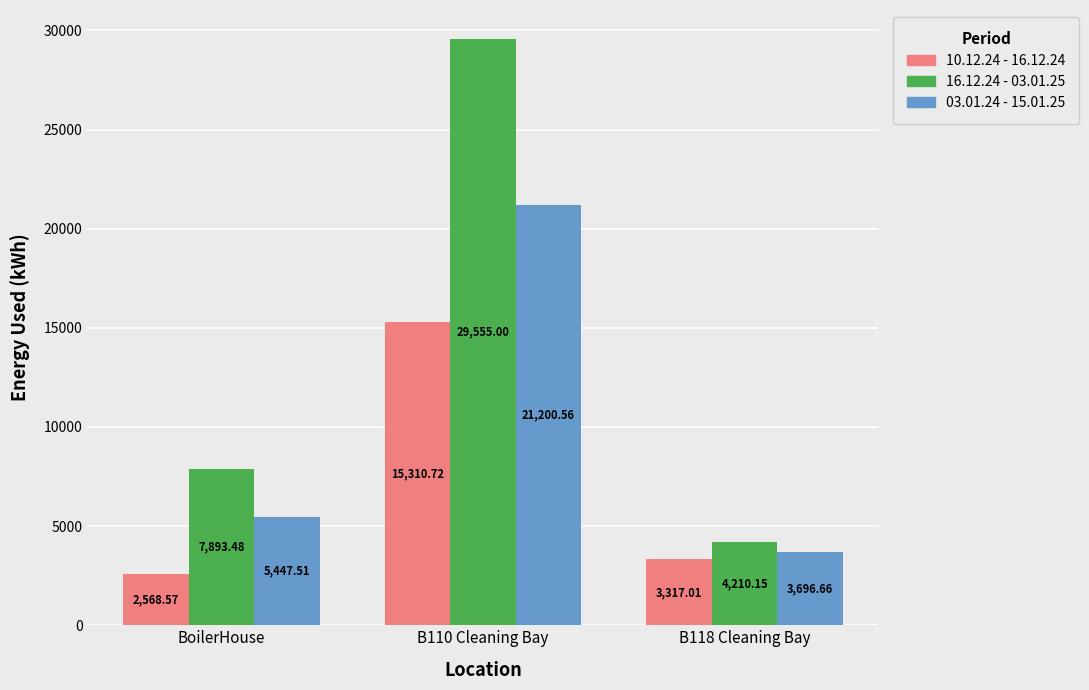

What is the sum of all 03.01.24 - 15.01.25 values?

30344.7